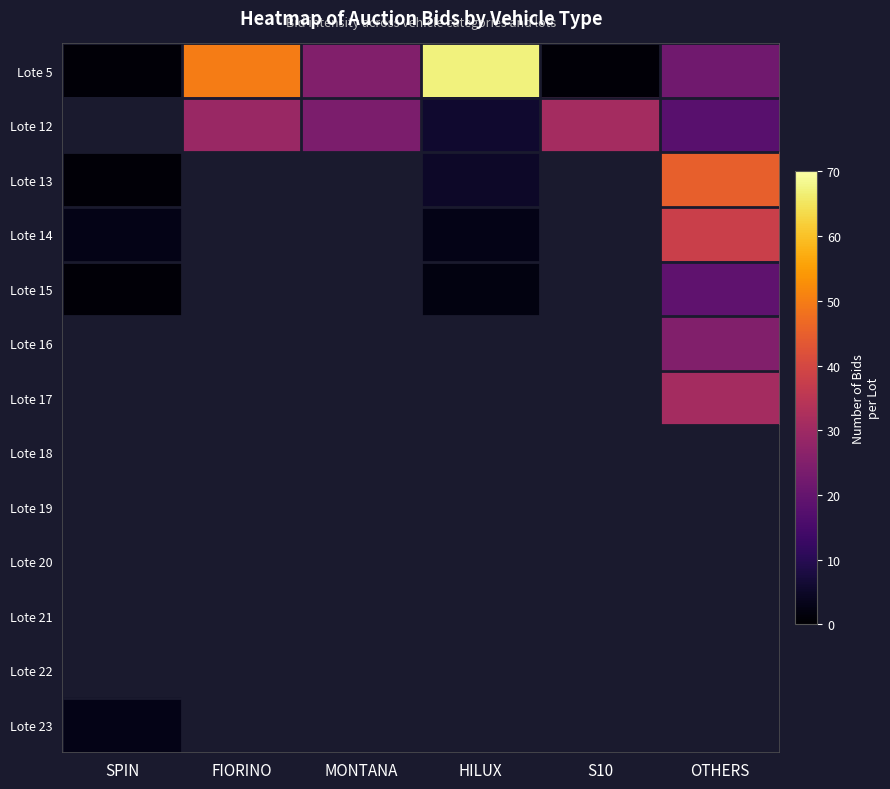

Where does the Lote 5 series first go above 25?

FIORINO